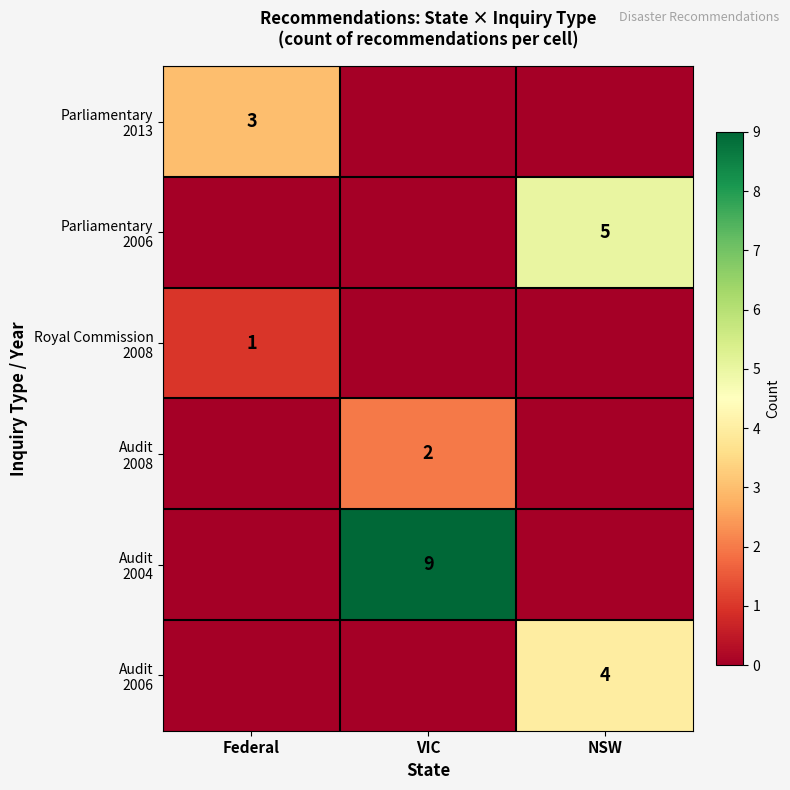

How many distinct data groups are displayed?

6